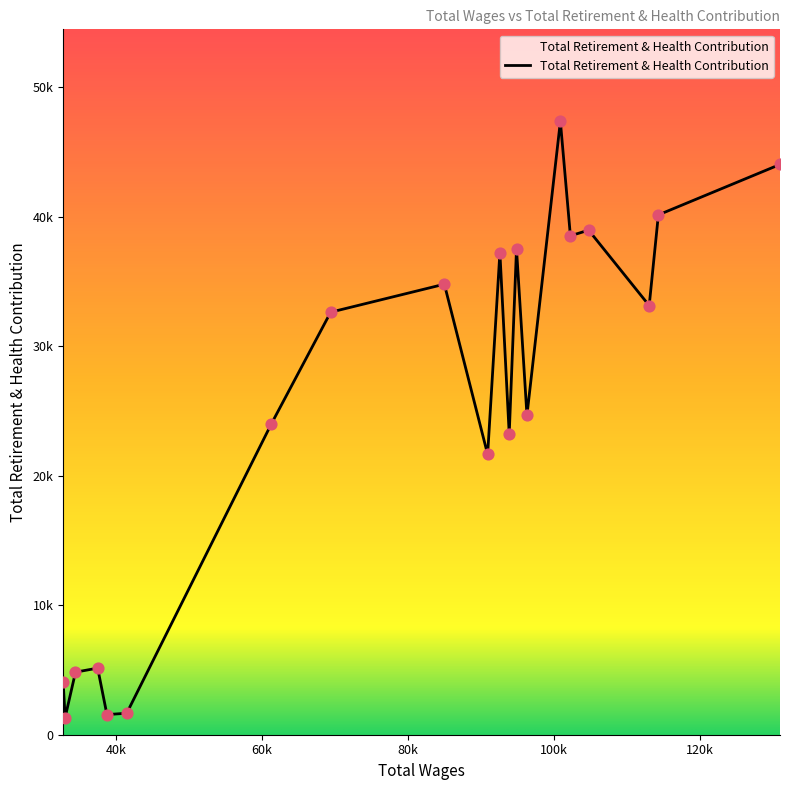

Is this an area chart (filled region under the line)?

Yes